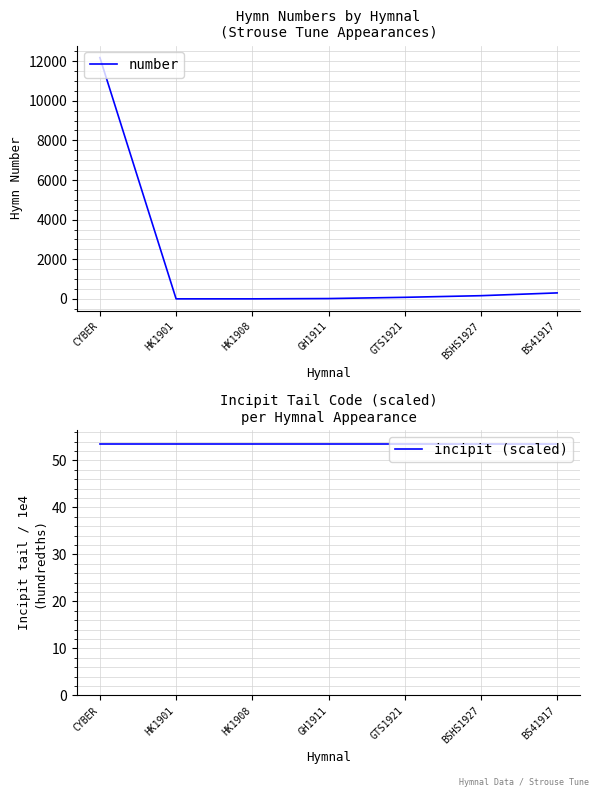

True or false: number and incipit (scaled) cross at least once.

True